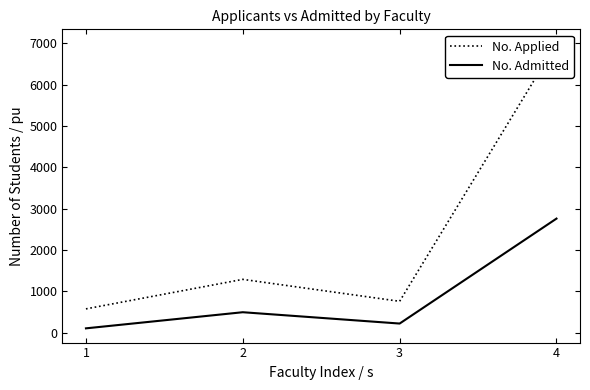

Rank the series by their maximum value, from highest to lowest.

No. Applied, No. Admitted